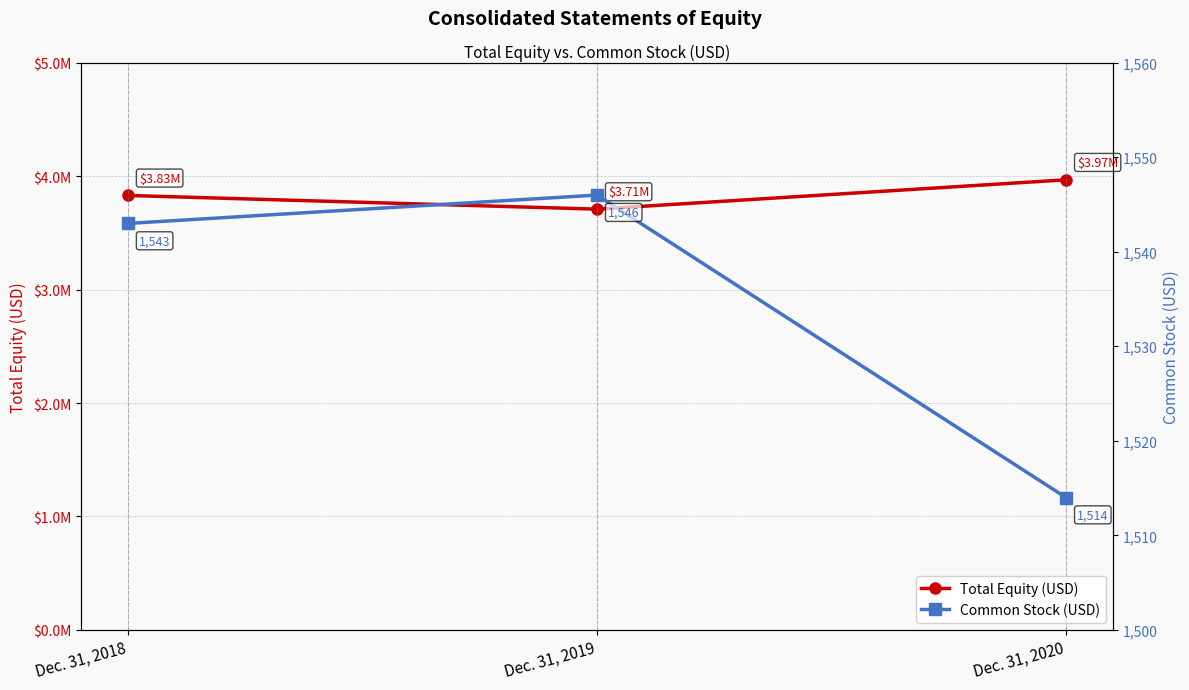

What value does the Common Stock (USD) series have at Dec. 31, 2018, to the nearest 5?

1545